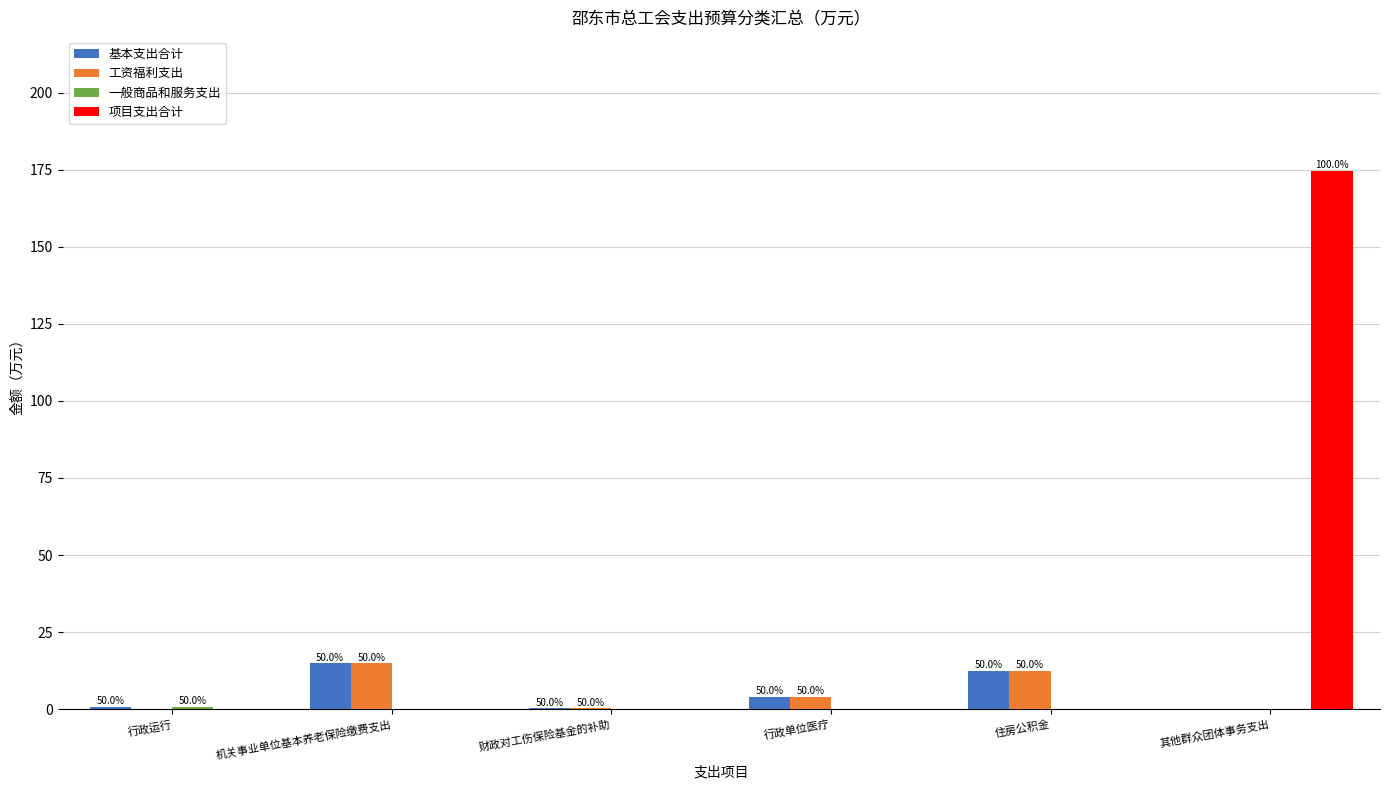

At which category is the sum across all series the highest?

其他群众团体事务支出